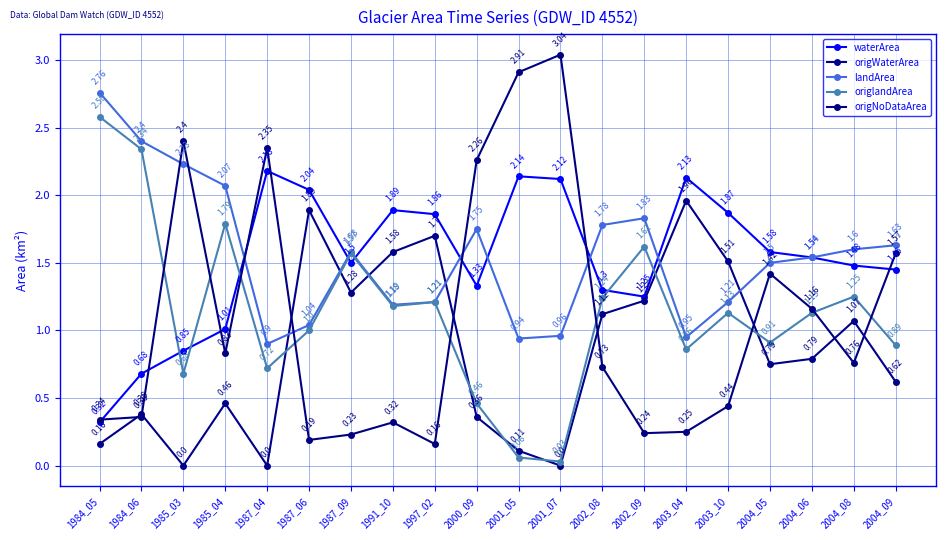

Rank the categories by origNoDataArea value from highest to lowest.

2001_07, 2001_05, 1985_03, 1987_04, 2000_09, 2004_09, 2004_05, 2004_06, 1985_04, 2004_08, 2002_08, 2003_10, 1984_06, 1984_05, 1991_10, 2003_04, 2002_09, 1987_09, 1987_06, 1997_02